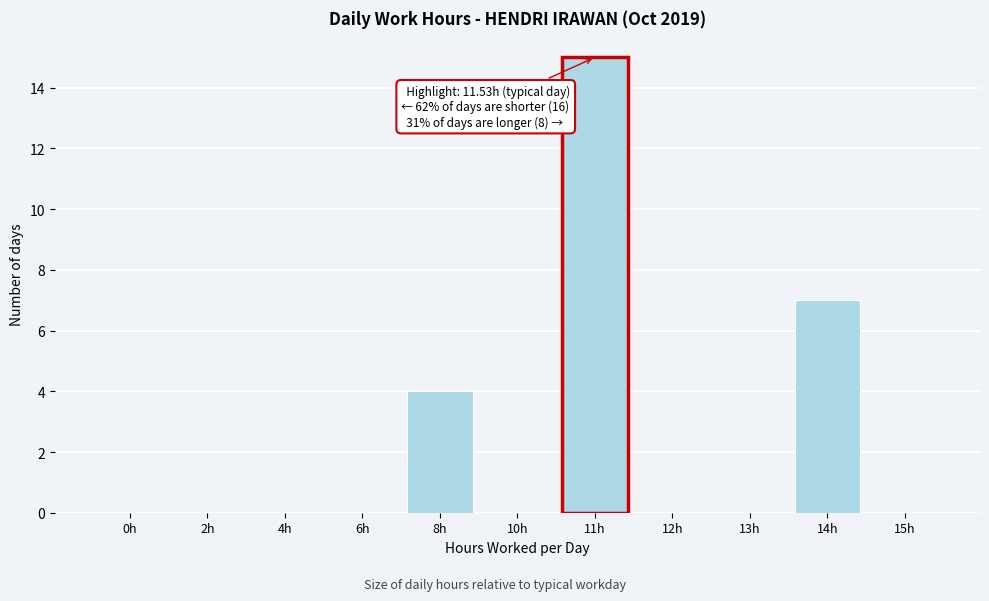

Reading right to left, list all the values displayed in this chart.

15h=0	14h=7	13h=0	12h=0	11h=15	10h=0	8h=4	6h=0	4h=0	2h=0	0h=0